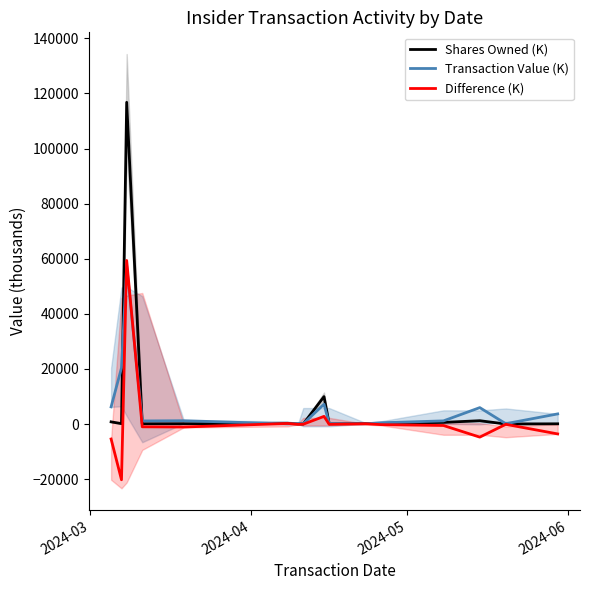

Is this an area chart (filled region under the line)?

No